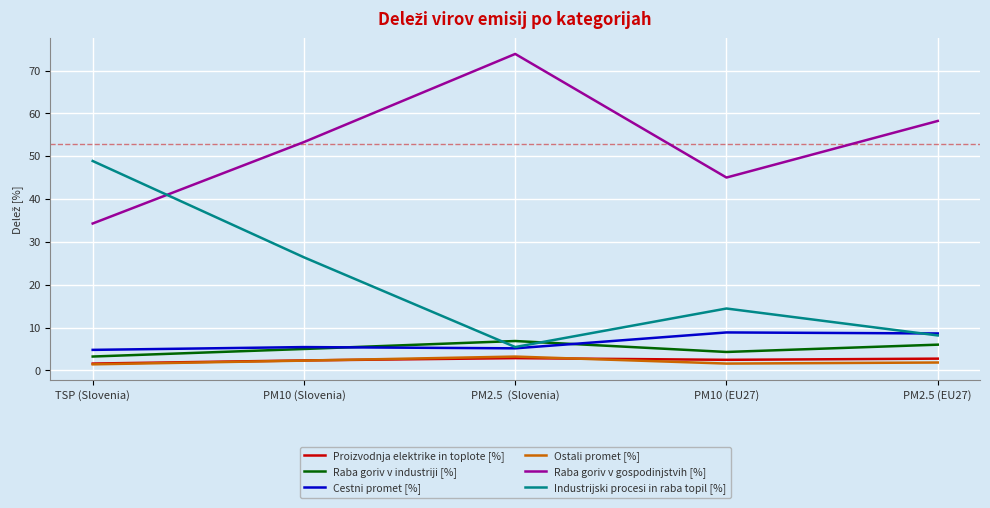

What is the difference between the highest and lowest values at PM10 (EU27)?

43.4